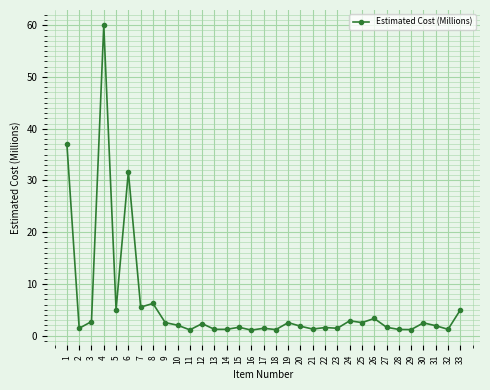

Does the chart have visible grid lines?

Yes